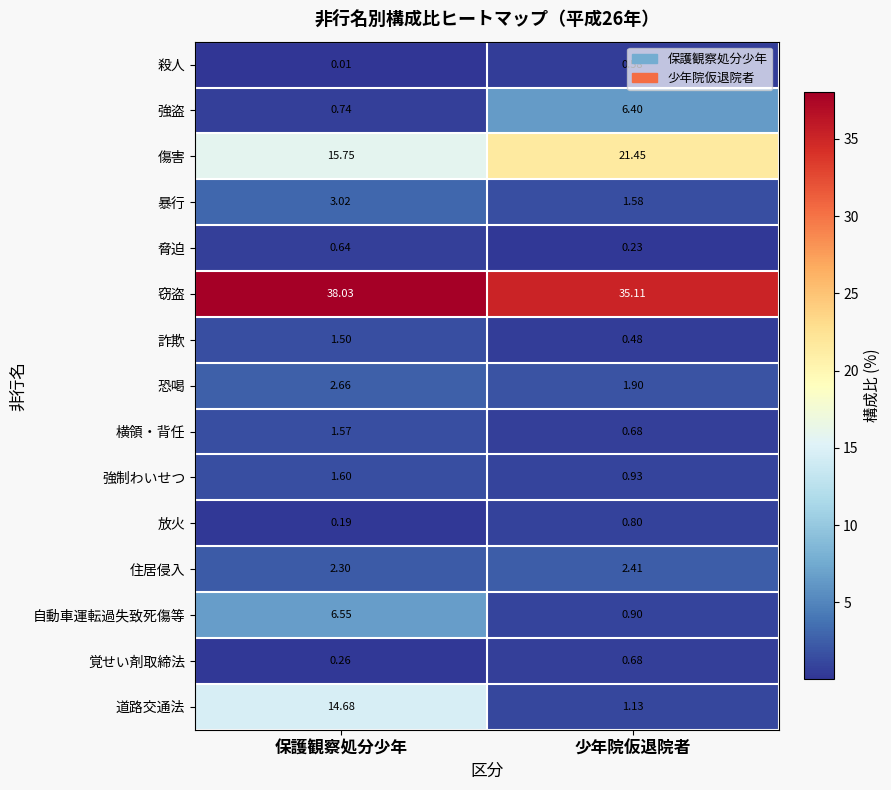

Where is 暴行 nearest to the value 2?

少年院仮退院者